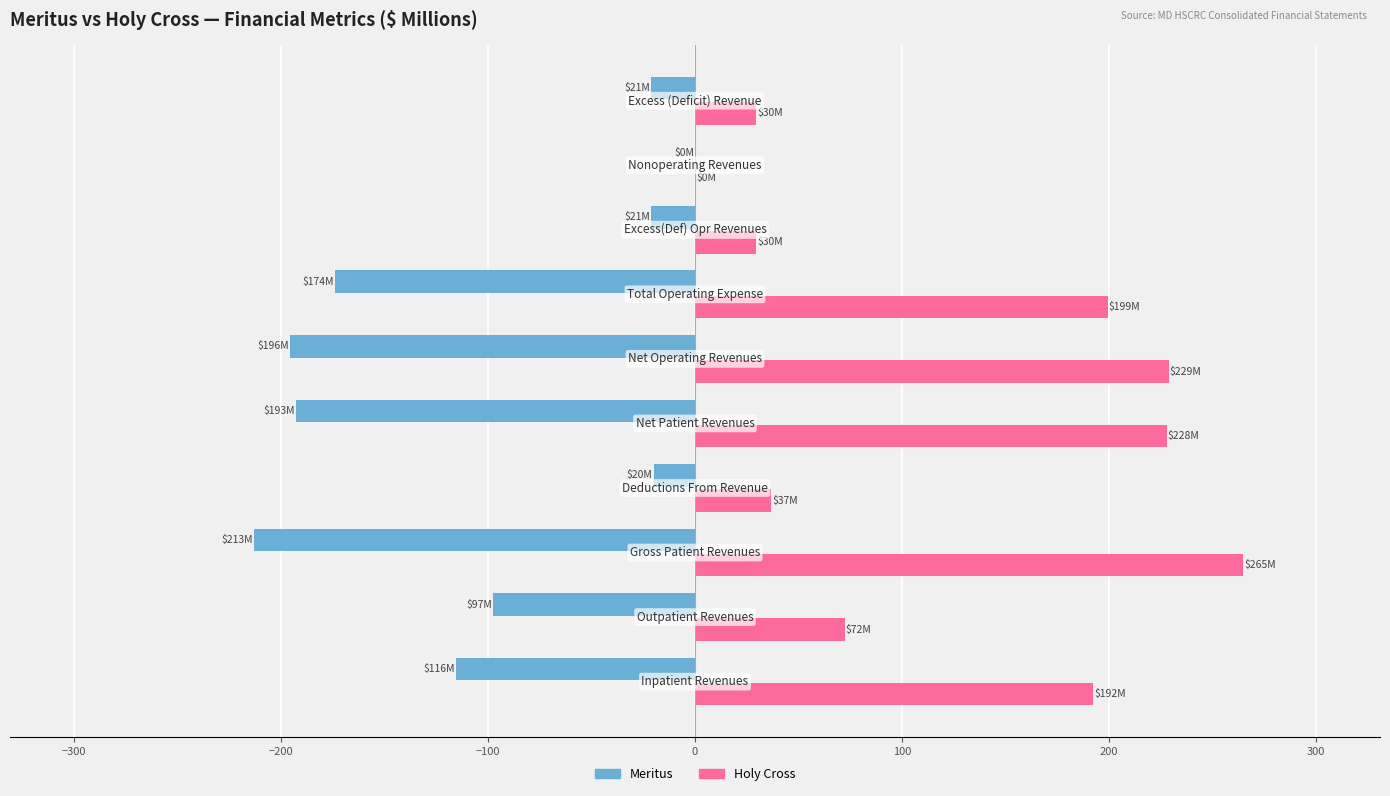

Which series has the largest total across all categories?

Holy Cross